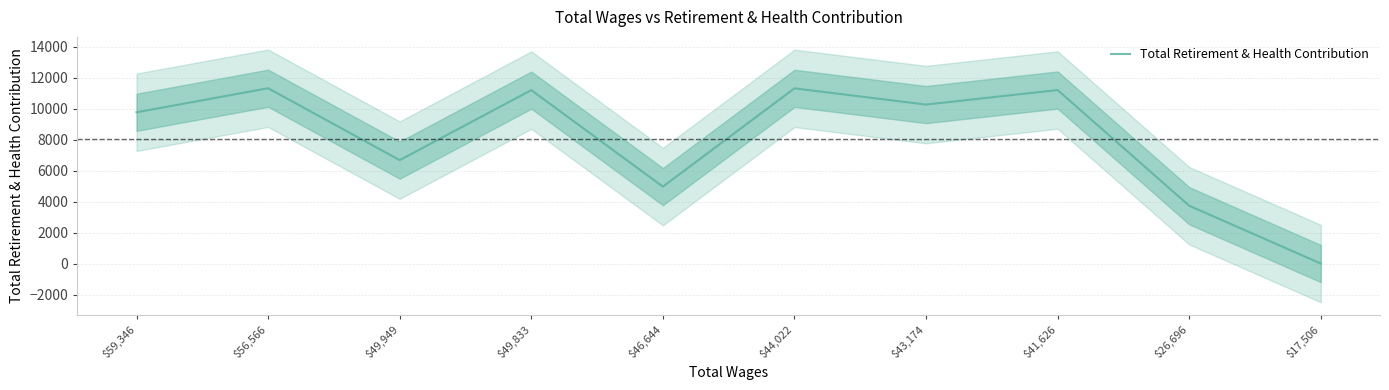

What position from the left is $43,174?

7